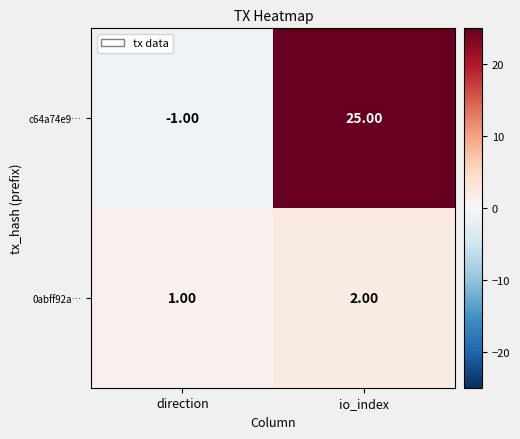

What is the sum of all 0abff92a… values?

3